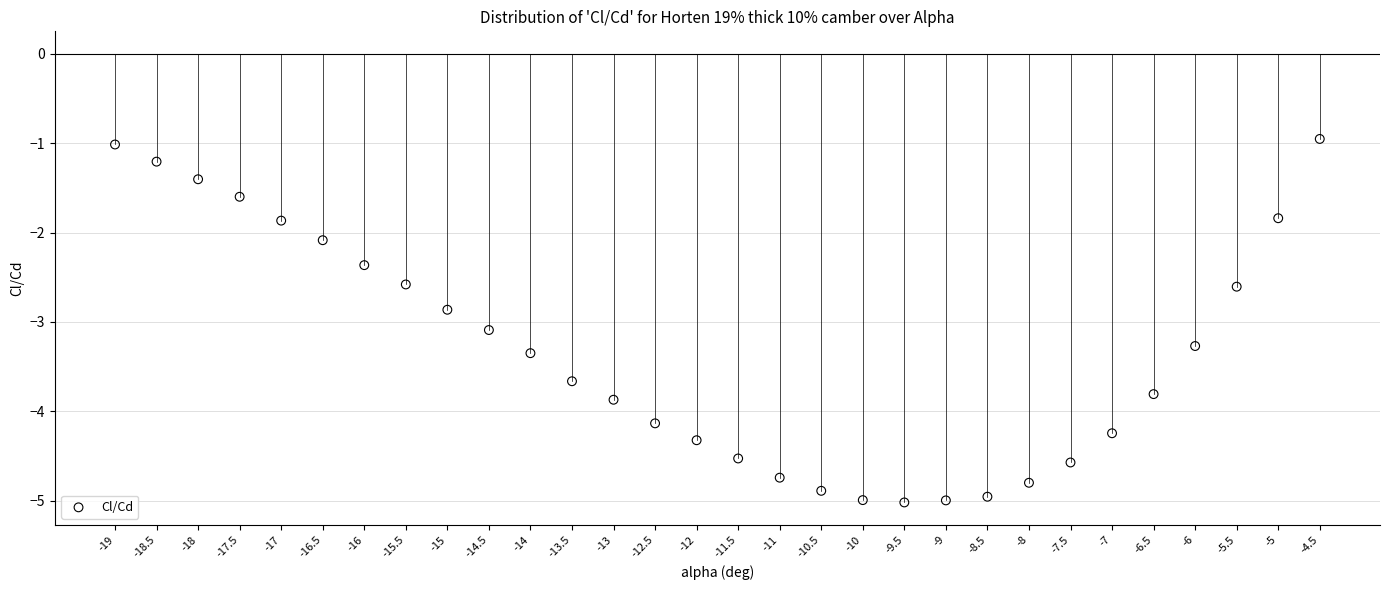

What is the range of X values (max minus min)?

14.5